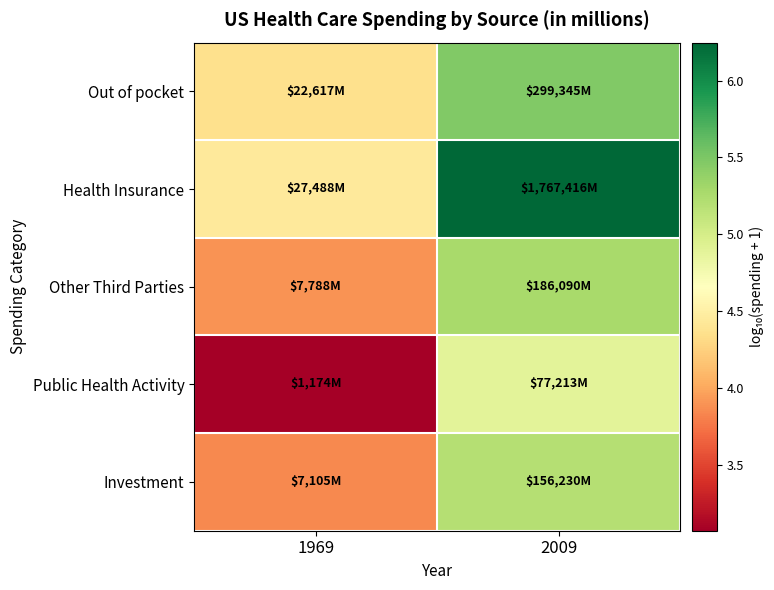

Which has a higher value, 1969 or 2009?

2009